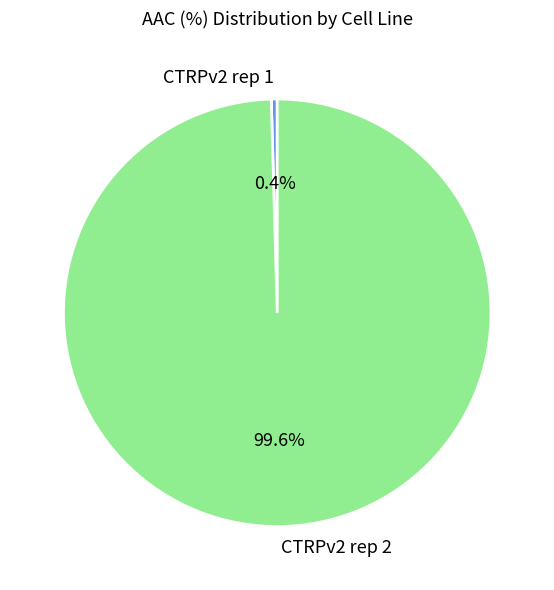

Which has a higher value, CTRPv2 rep 1 or CTRPv2 rep 2?

CTRPv2 rep 2